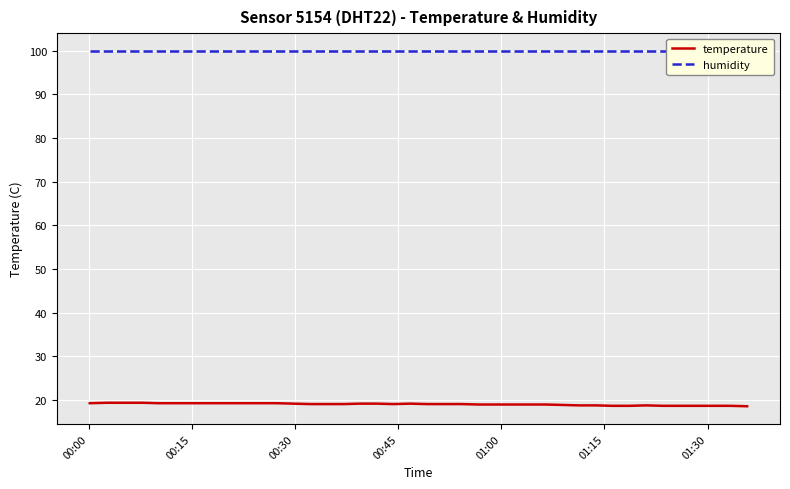

The value of temperature at 31 is 11.3. True or false?

False